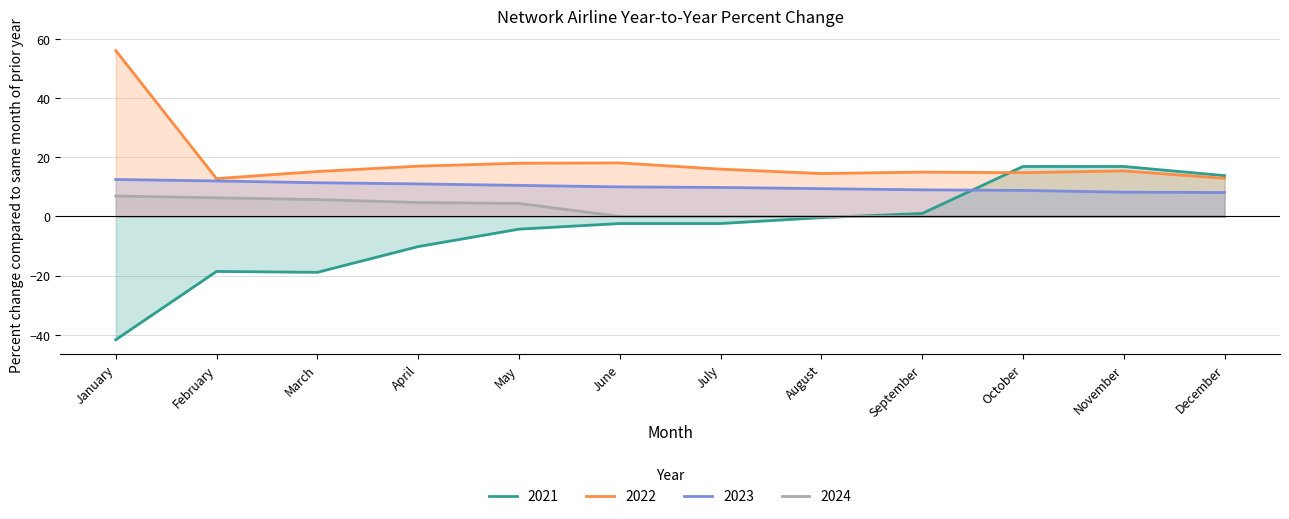

What value does the 2022 series have at August?

14.5